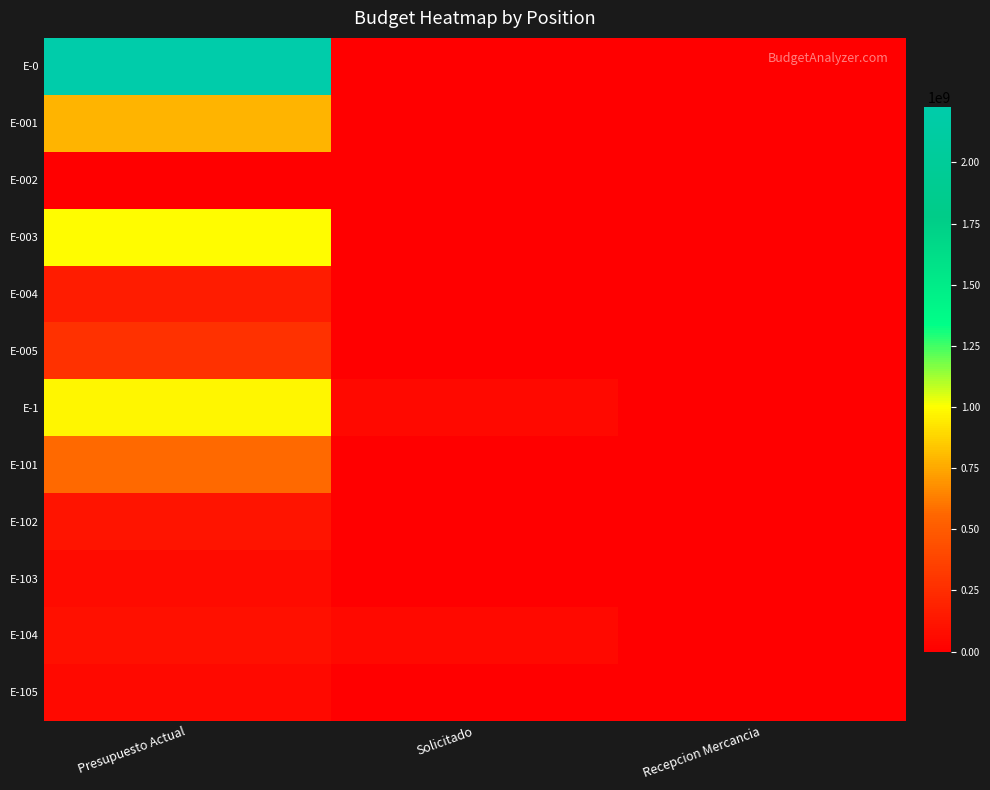

Which series has the largest total across all categories?

E-0